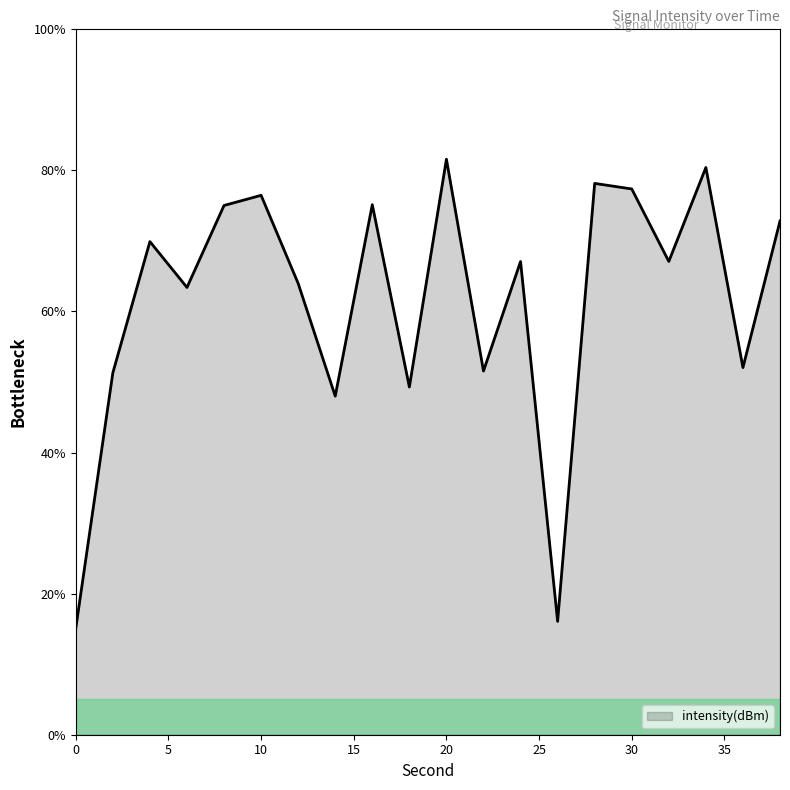

What is the difference between the maximum and minimum values?

66.5